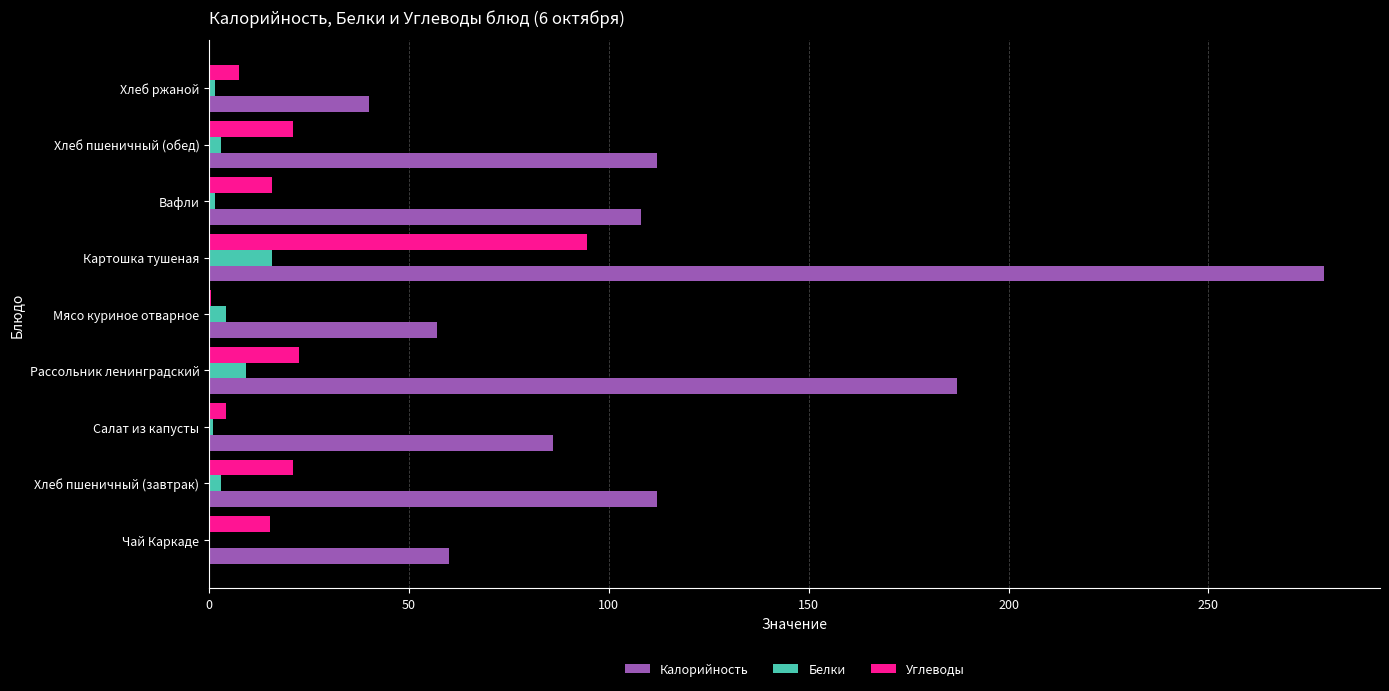

Is the value of Белки at Мясо куриное отварное greater than the value of Калорийность at Картошка тушеная?

No